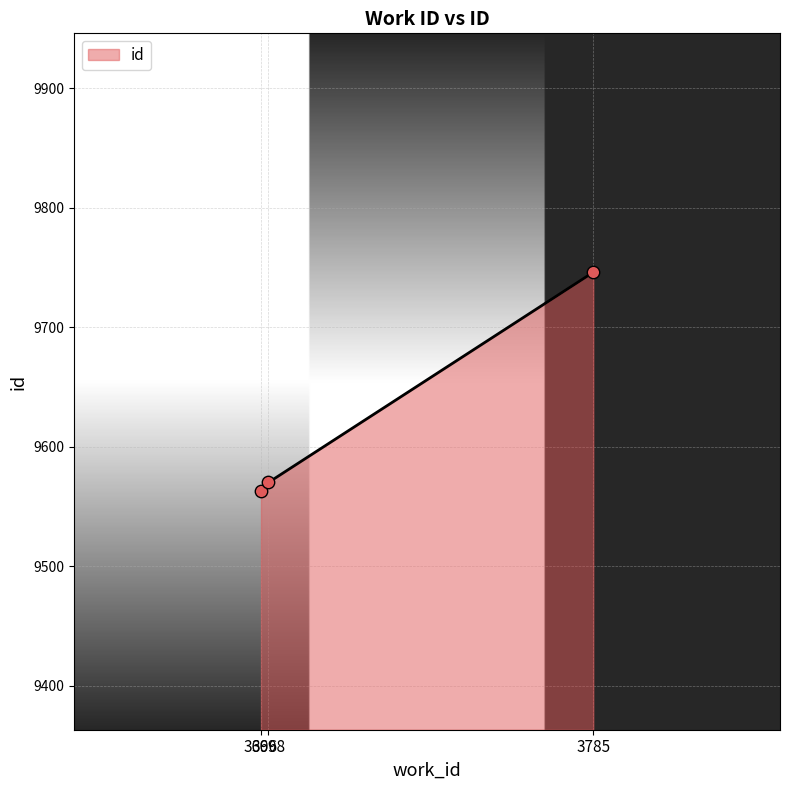

What is the change in value from 3696 to 3698?

+7